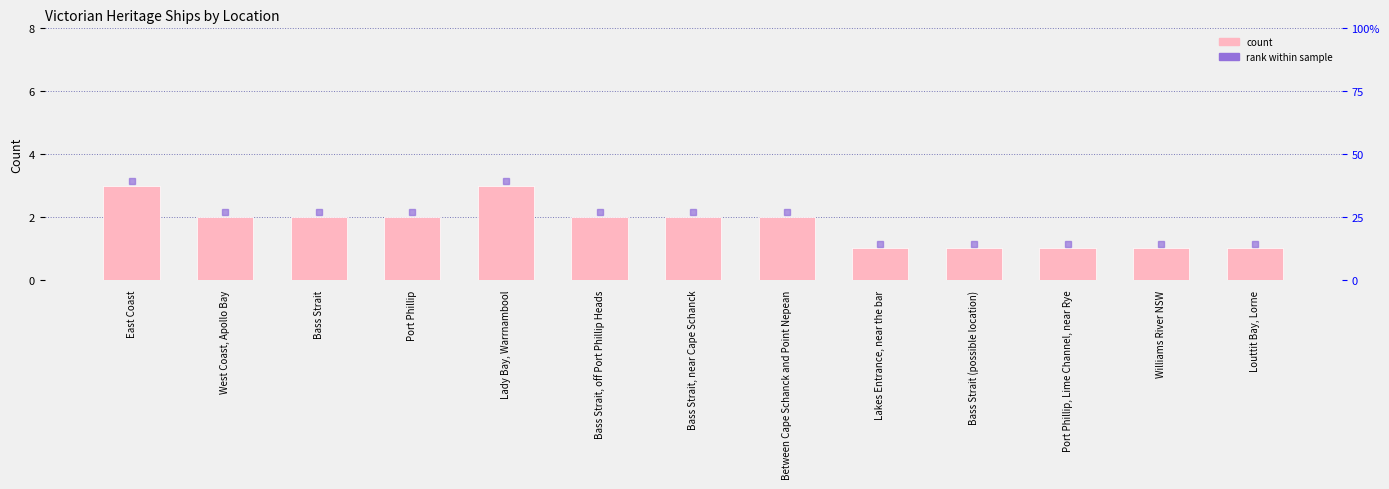

What position from the right is Lady Bay, Warrnambool?

9